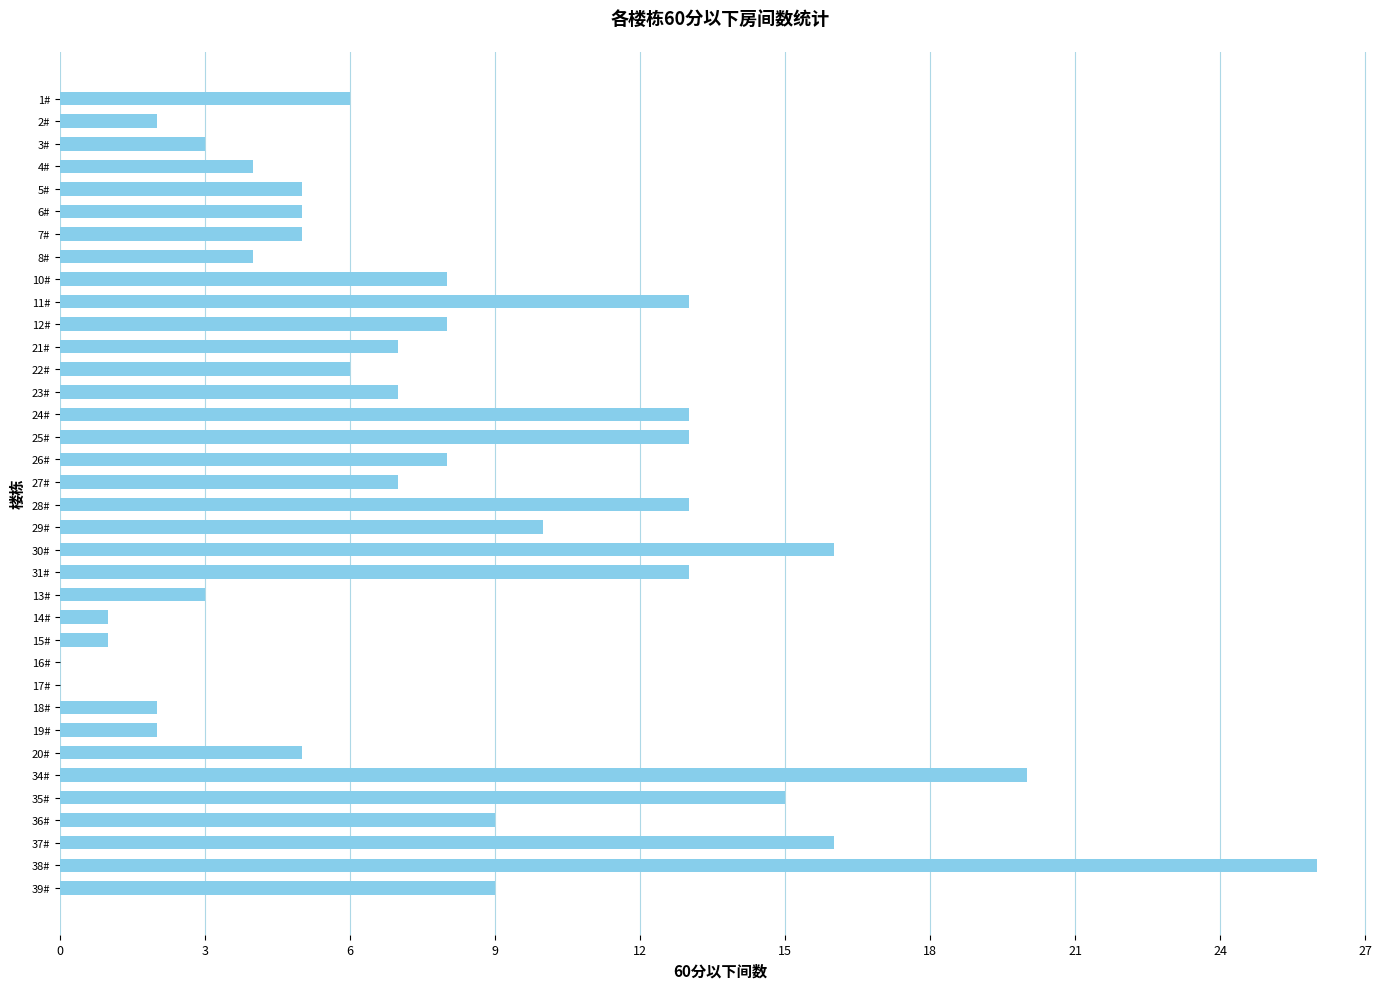

What is the sum of all values?

285